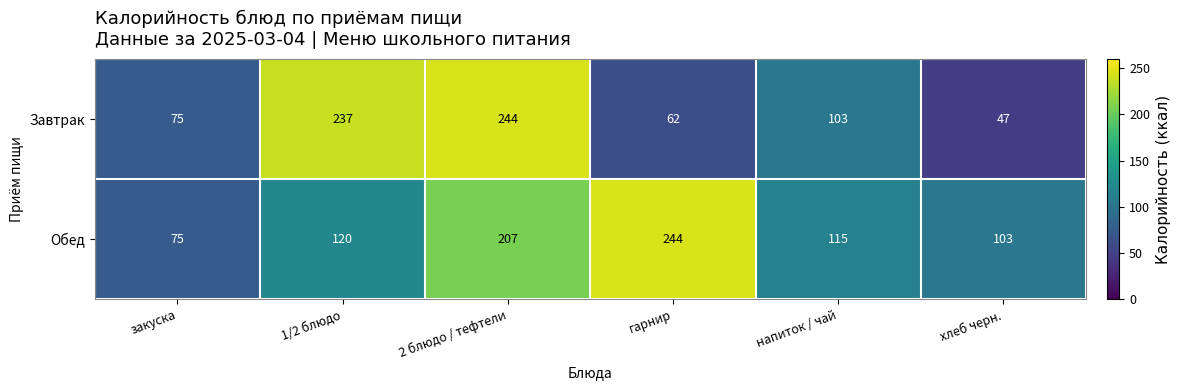

List the series in order of their overall mean, lowest first.

Завтрак, Обед